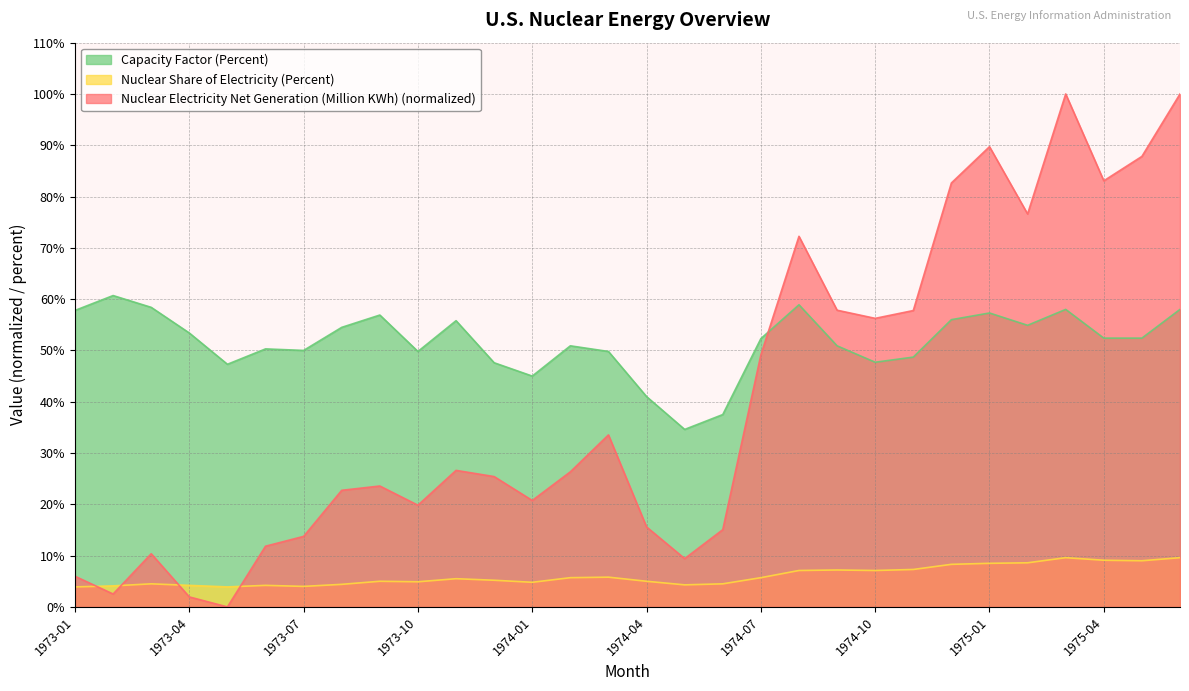

Reading right to left, extract all data points from this chart.

Nuclear Electricity Net Generation (Million KWh): 100.0	87.8	83.1	100.0	76.6	89.7	82.6	57.8	56.3	57.8	72.2	49.1	15.1	9.4	15.6	33.5	26.3	20.8	25.4	26.6	19.8	23.6	22.7	13.8	11.8	0.0	1.9	10.4	2.5	6.0
Nuclear Share of Electricity (Percent): 9.6	9.0	9.1	9.6	8.6	8.5	8.3	7.3	7.1	7.2	7.1	5.7	4.5	4.3	5.0	5.8	5.7	4.8	5.2	5.5	4.9	5.0	4.4	4.0	4.2	3.9	4.2	4.5	4.1	3.9
Capacity Factor (Percent): 58.0	52.4	52.4	58.0	54.9	57.3	56.0	48.7	47.7	50.9	58.9	52.3	37.5	34.6	41.0	49.8	50.9	45.0	47.6	55.8	49.8	56.9	54.5	50.0	50.3	47.3	53.4	58.4	60.7	57.8